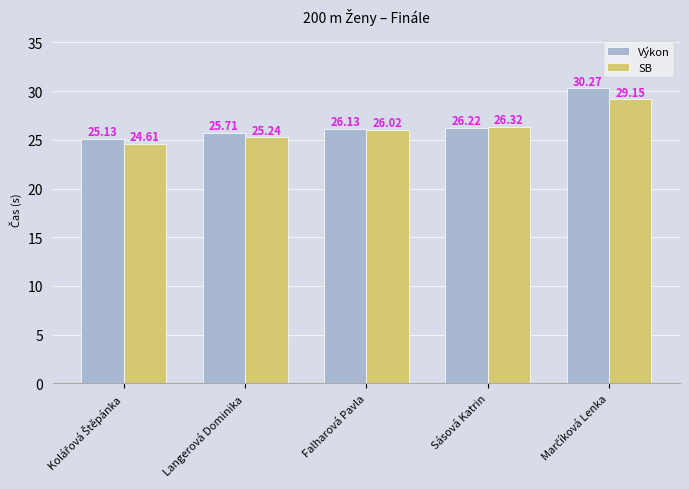

Which series has the largest range (max minus min)?

Výkon